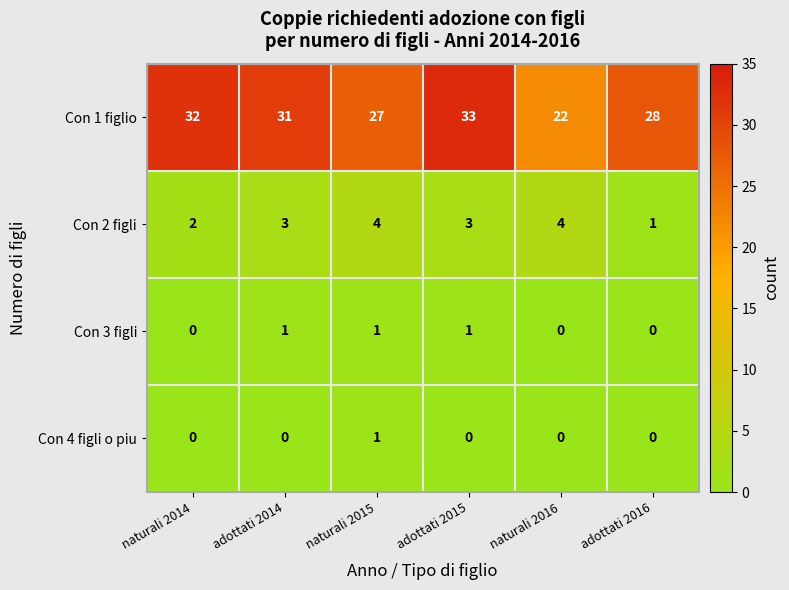

Reading left to right, extract all data points from this chart.

Con 1 figlio: naturali 2014=32	adottati 2014=31	naturali 2015=27	adottati 2015=33	naturali 2016=22	adottati 2016=28
Con 2 figli: naturali 2014=2	adottati 2014=3	naturali 2015=4	adottati 2015=3	naturali 2016=4	adottati 2016=1
Con 3 figli: naturali 2014=0	adottati 2014=1	naturali 2015=1	adottati 2015=1	naturali 2016=0	adottati 2016=0
Con 4 figli o piu: naturali 2014=0	adottati 2014=0	naturali 2015=1	adottati 2015=0	naturali 2016=0	adottati 2016=0